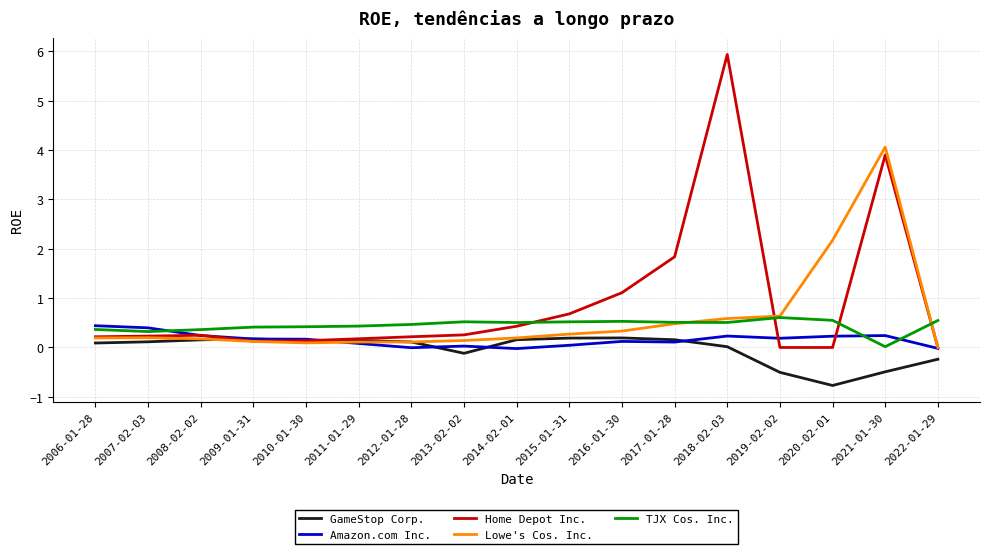

What is the approximate value of GameStop Corp. at 2020-02-01?

-0.8